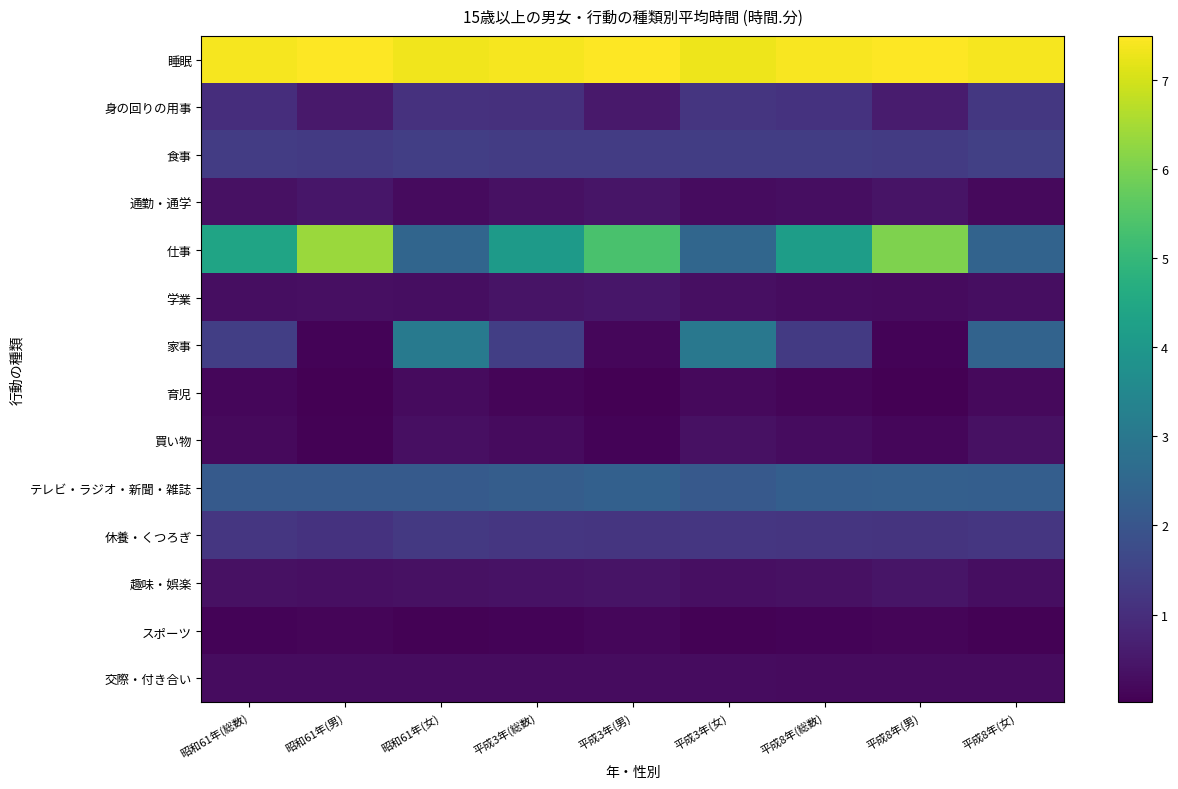

What is the total value across all series at 昭和61年(総数)?

20.6